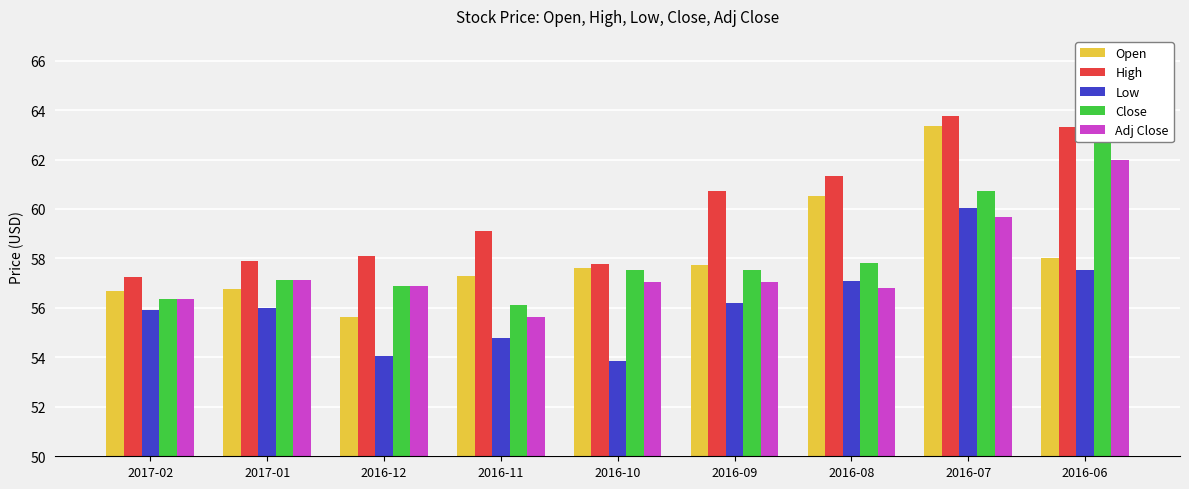

Which category has the lowest value in the Open series?

2016-12